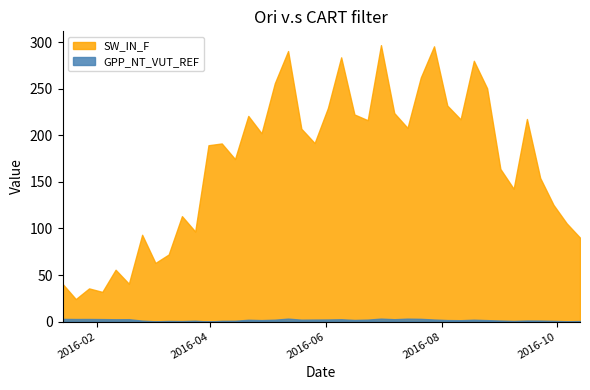

Reading left to right, list all the values displayed in this chart.

SW_IN_F: 2016-01-14=40.5	2016-01-21=24.2	2016-01-28=35.6	2016-02-04=31.9	2016-02-11=55.7	2016-02-18=40.7	2016-02-25=93.3	2016-03-03=63.0	2016-03-10=72.1	2016-03-17=113.3	2016-03-24=96.8	2016-03-31=189.5	2016-04-07=191.4	2016-04-14=174.6	2016-04-21=221.0	2016-04-28=202.3	2016-05-05=256.1	2016-05-12=290.7	2016-05-19=207.2	2016-05-26=191.8	2016-06-02=229.4	2016-06-09=283.9	2016-06-16=222.5	2016-06-23=216.3	2016-06-30=297.0	2016-07-07=224.1	2016-07-14=208.1	2016-07-21=262.2	2016-07-28=295.7	2016-08-04=232.1	2016-08-11=217.3	2016-08-18=280.2	2016-08-25=250.6	2016-09-01=164.0	2016-09-08=142.7	2016-09-15=217.7	2016-09-22=154.3	2016-09-29=125.4	2016-10-06=105.5	2016-10-13=90.2
GPP_NT_VUT_REF: 2016-01-14=2.9	2016-01-21=2.7	2016-01-28=2.8	2016-02-04=2.6	2016-02-11=2.5	2016-02-18=2.5	2016-02-25=1.0	2016-03-03=0.3	2016-03-10=0.7	2016-03-17=0.5	2016-03-24=0.9	2016-03-31=0.0	2016-04-07=0.8	2016-04-14=0.9	2016-04-21=1.9	2016-04-28=1.6	2016-05-05=2.0	2016-05-12=3.1	2016-05-19=2.0	2016-05-26=2.1	2016-06-02=2.2	2016-06-09=2.5	2016-06-16=1.8	2016-06-23=2.1	2016-06-30=3.1	2016-07-07=2.5	2016-07-14=3.1	2016-07-21=2.9	2016-07-28=2.2	2016-08-04=1.6	2016-08-11=1.5	2016-08-18=2.0	2016-08-25=1.6	2016-09-01=1.1	2016-09-08=0.7	2016-09-15=1.1	2016-09-22=1.1	2016-09-29=0.7	2016-10-06=0.3	2016-10-13=0.6